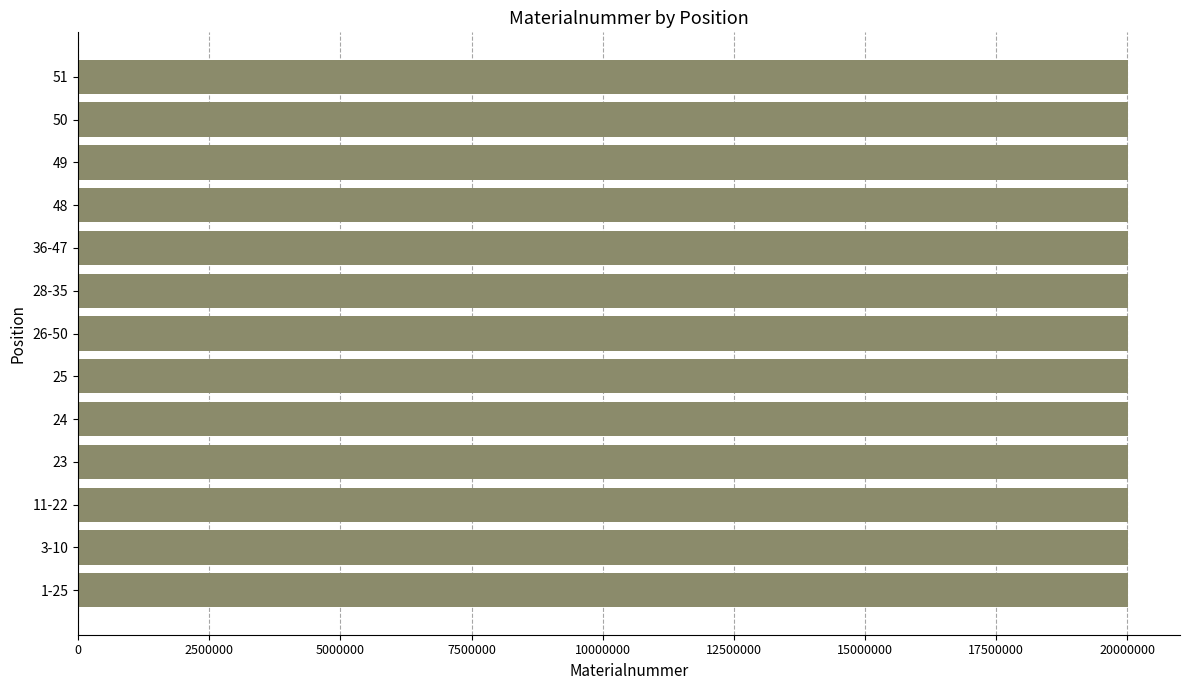

Is it true that the value at 48 is 32812545?

False